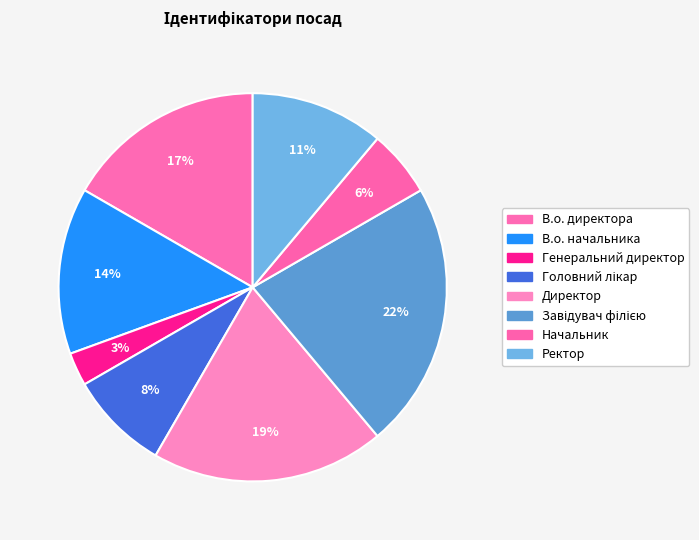

Is it true that Завідувач філією is 22% of the pie?

True